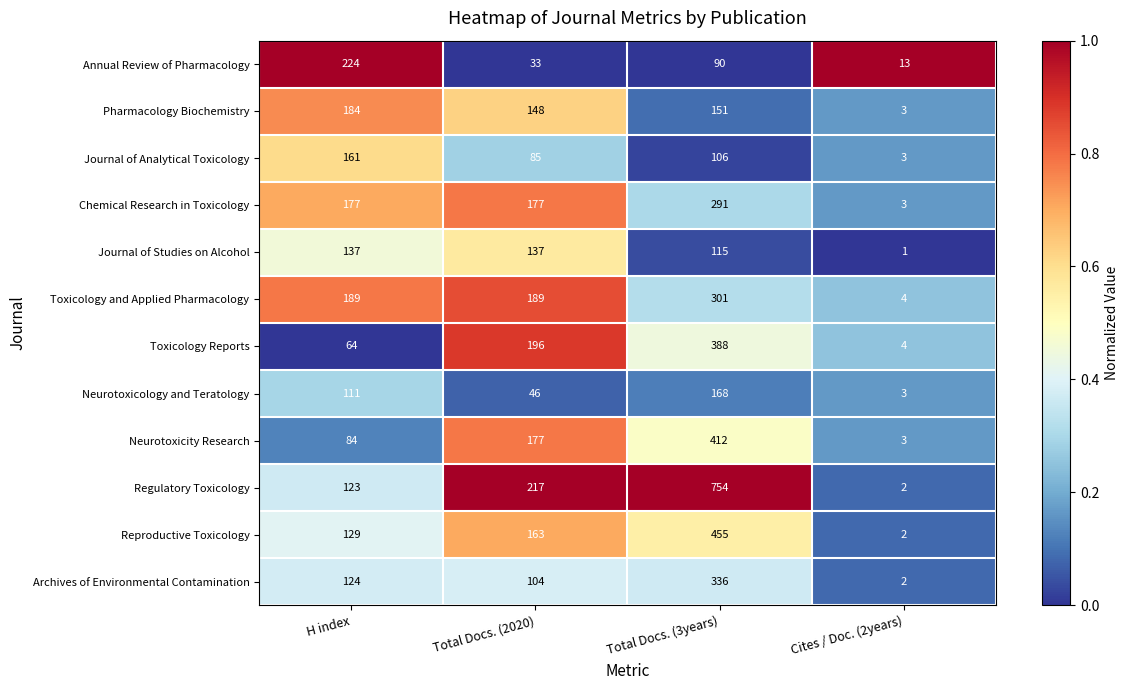

At which category is the sum across all series the highest?

Total Docs. (3years)